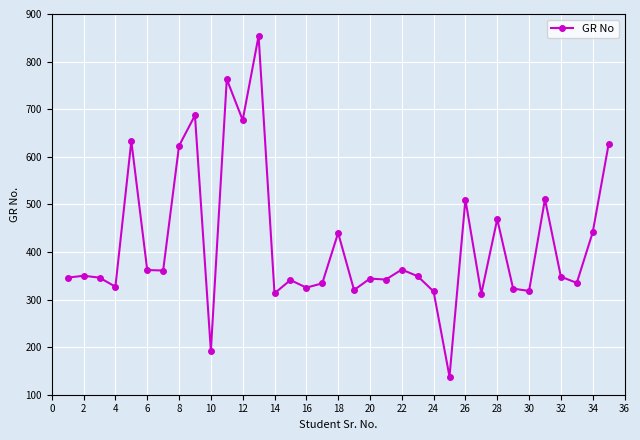

What is the sum of all values?

14640